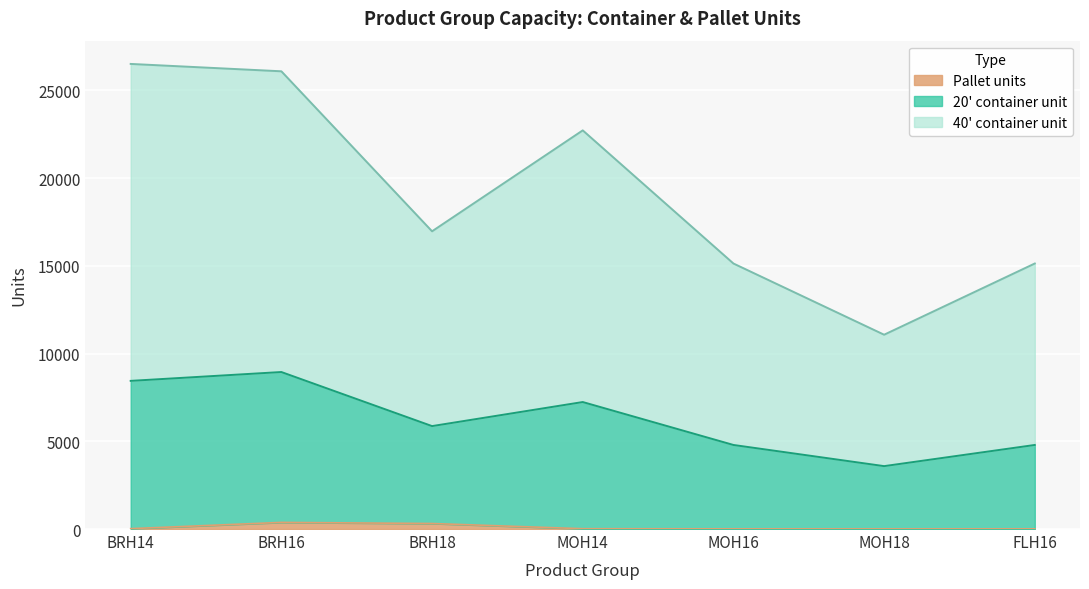

What is the label of the 6th point from the left?

MOH18